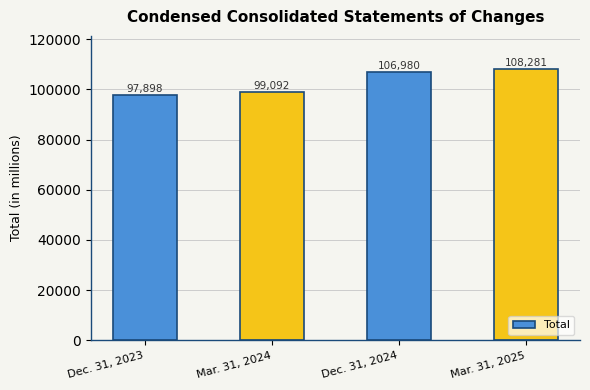

How many series are shown in this chart?

1